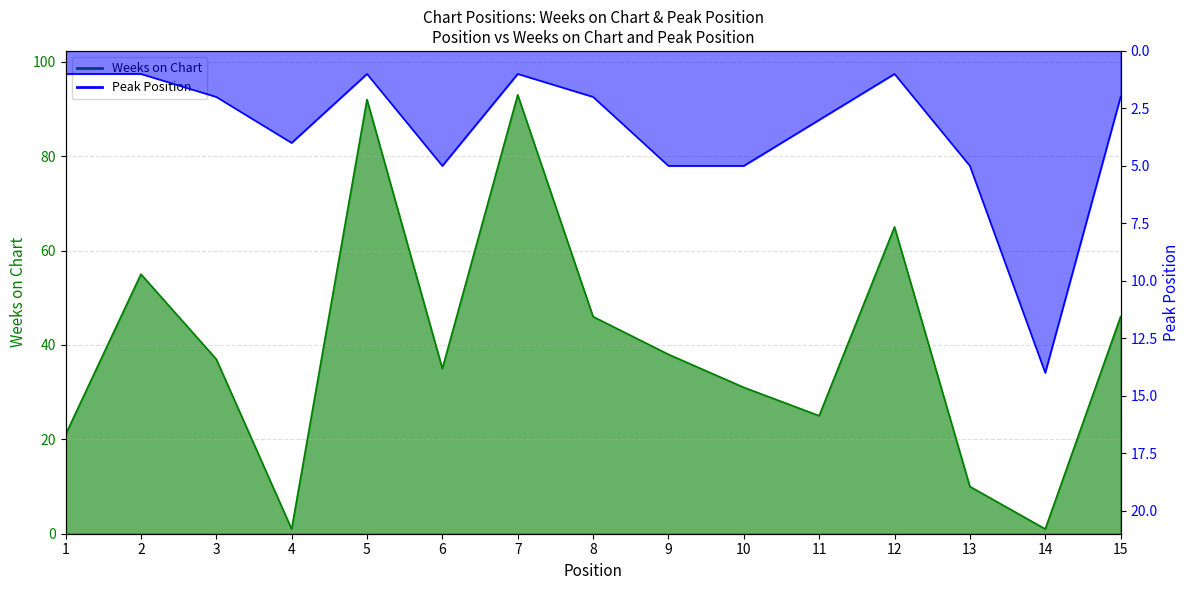

After their last crossing, which series has the higher values: Weeks on Chart or Peak Position?

Weeks on Chart